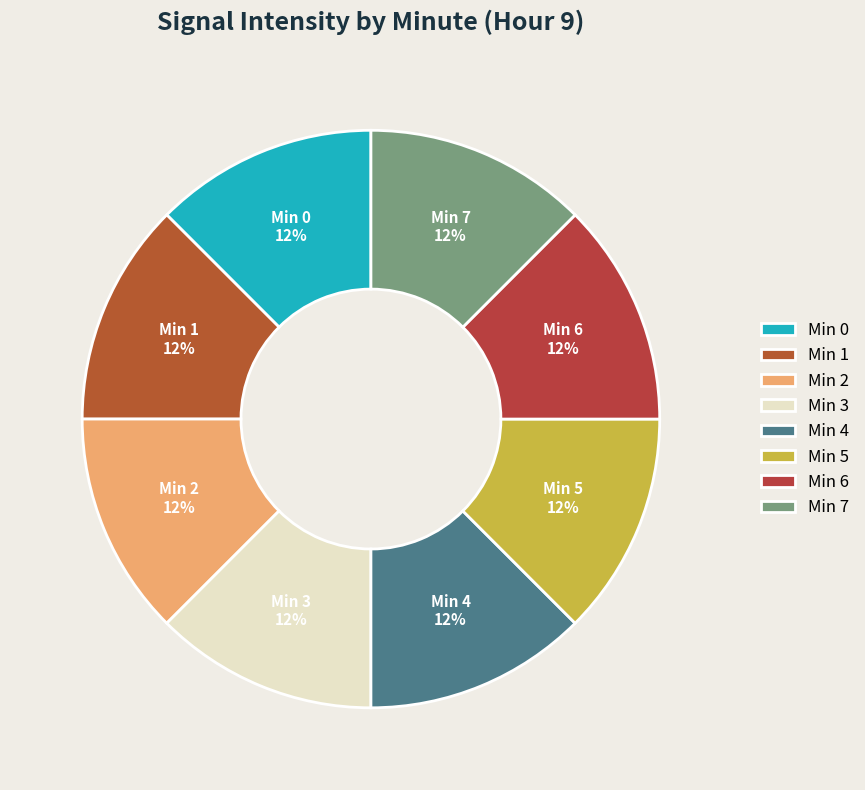

Count the number of slices in the pie.

8